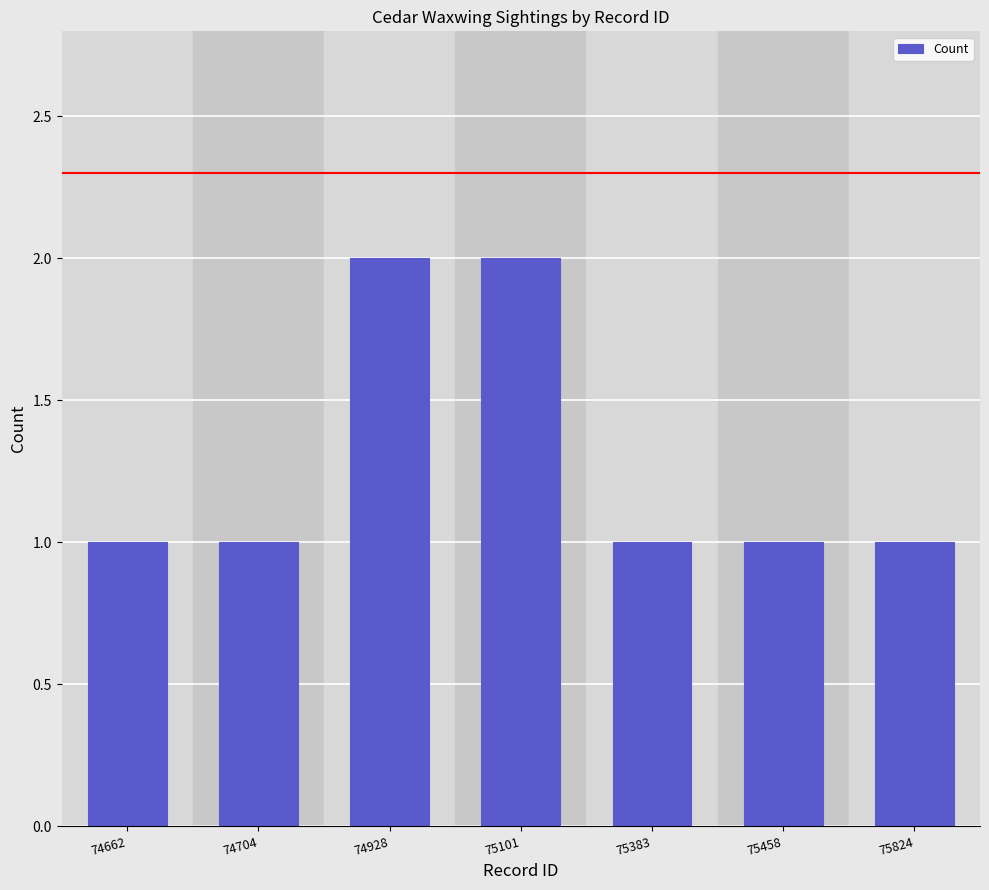

Reading left to right, list all the values displayed in this chart.

1	1	2	2	1	1	1